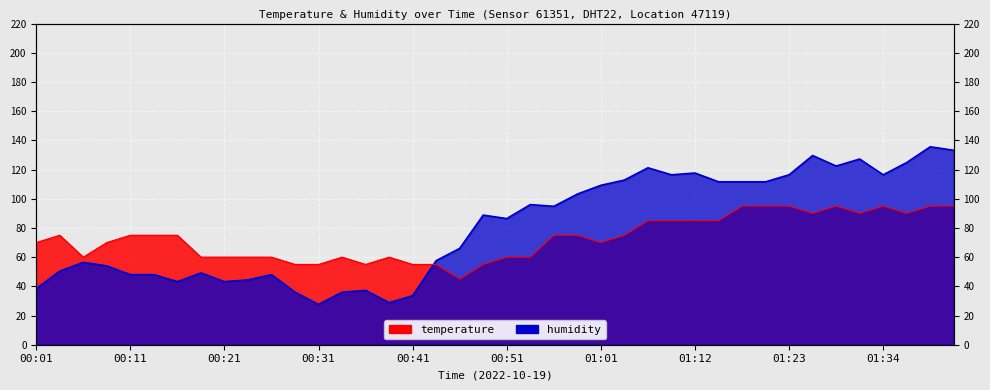

The value of temperature at 00:23 is 60.0. True or false?

True